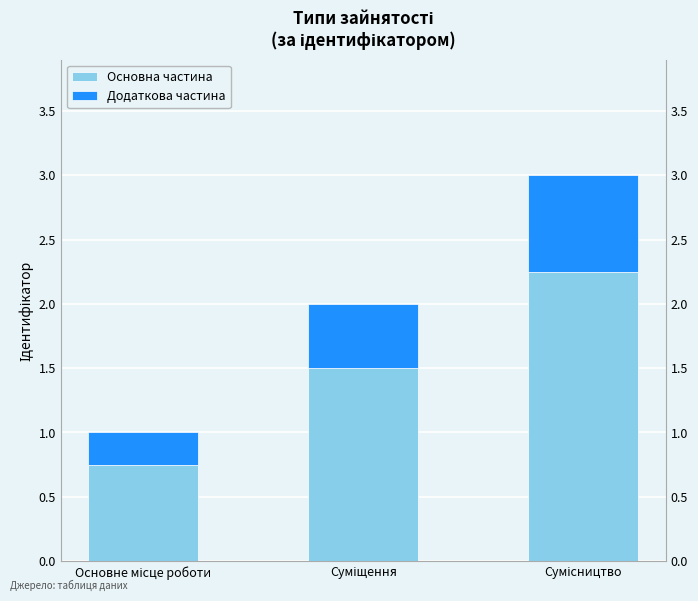

What is the maximum value for Основна частина?

2.2